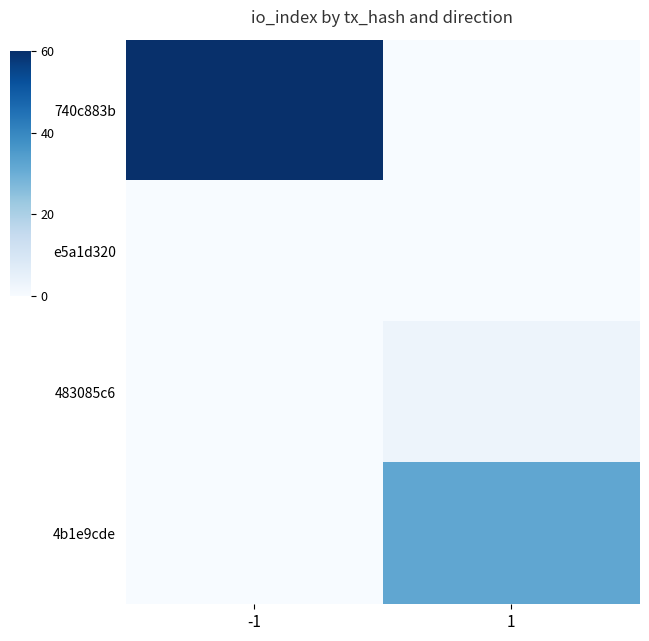

Which has a higher value, 1 or -1?

-1